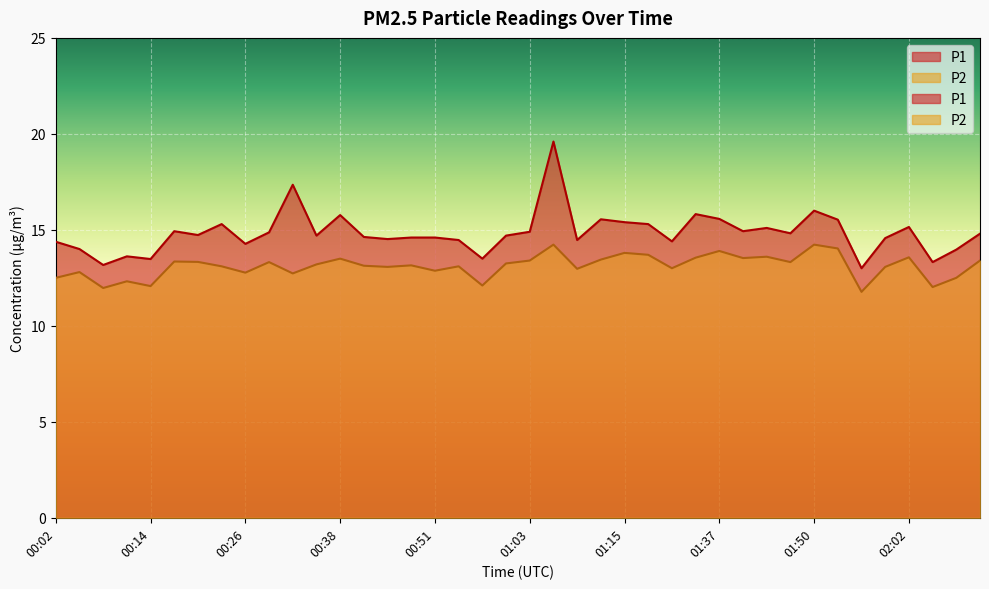

What is the average value of the P2 series?

13.1